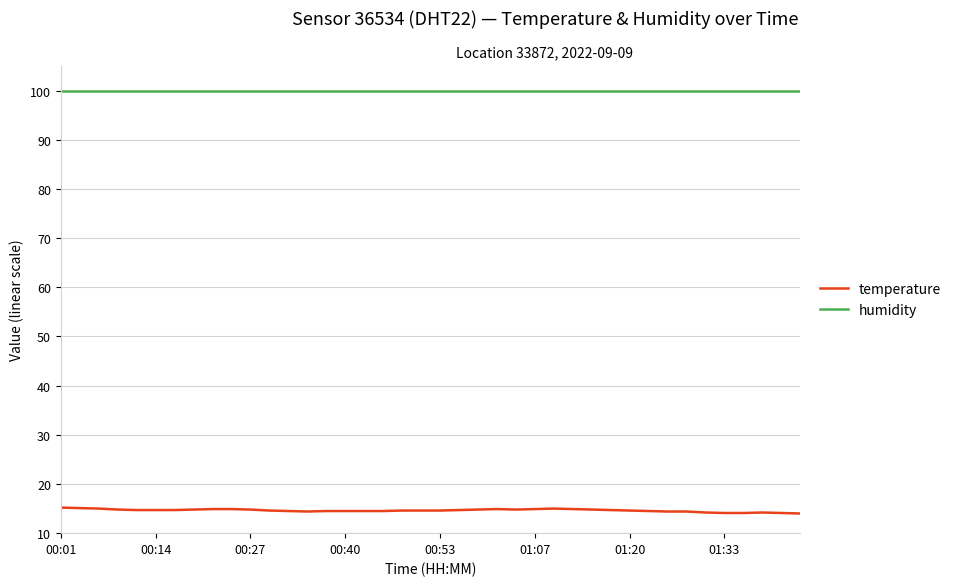

Which series has the largest total across all categories?

humidity